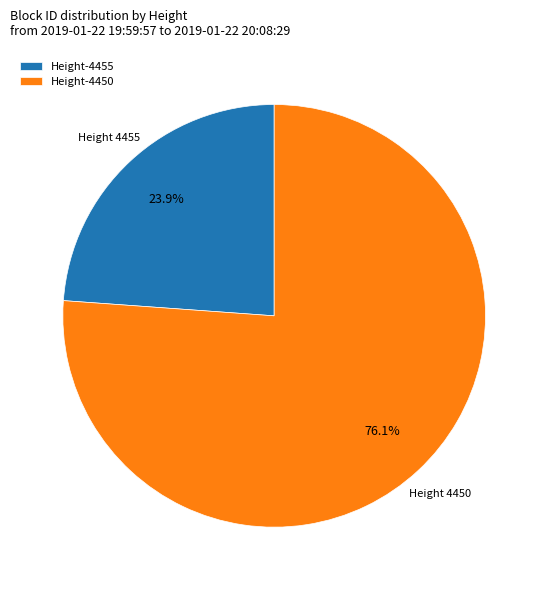

Count the number of slices in the pie.

2